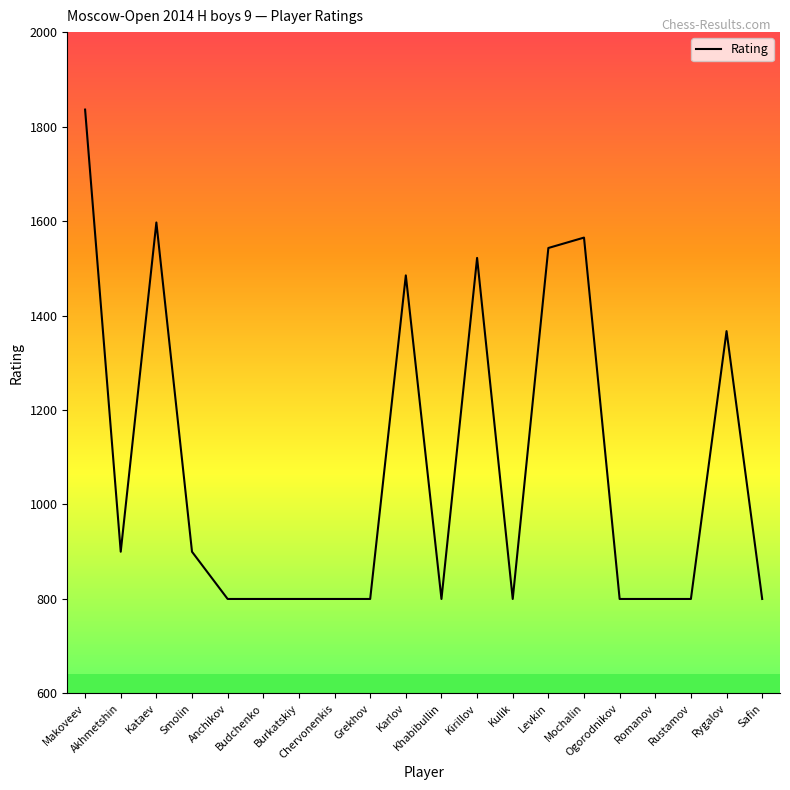

Is it true that the value at Rustamov is 800?

True